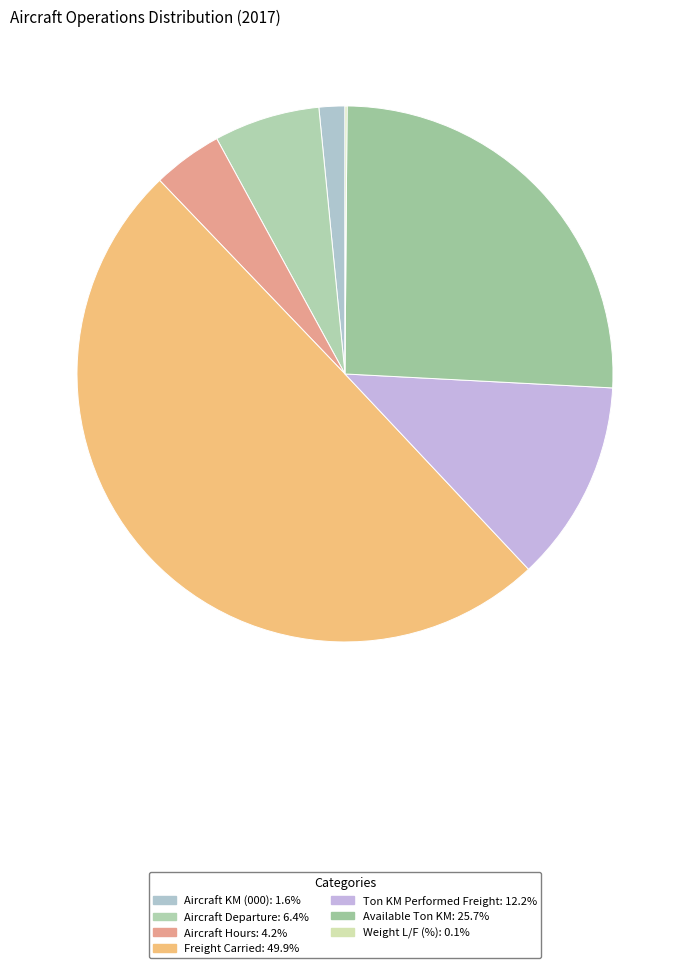

What is the total percentage of Ton KM Performed Freight and Aircraft KM (000)?

13.7%